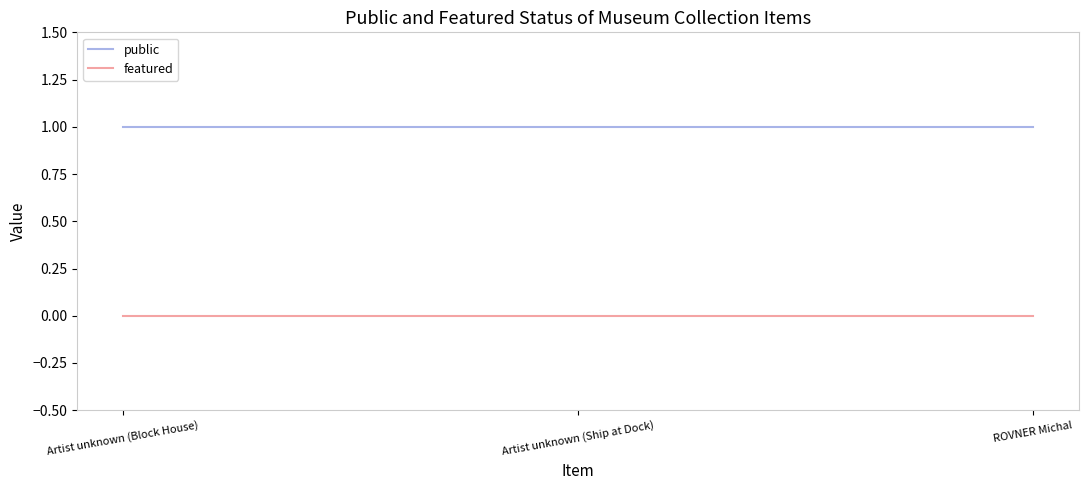

What is the minimum value for public?

1